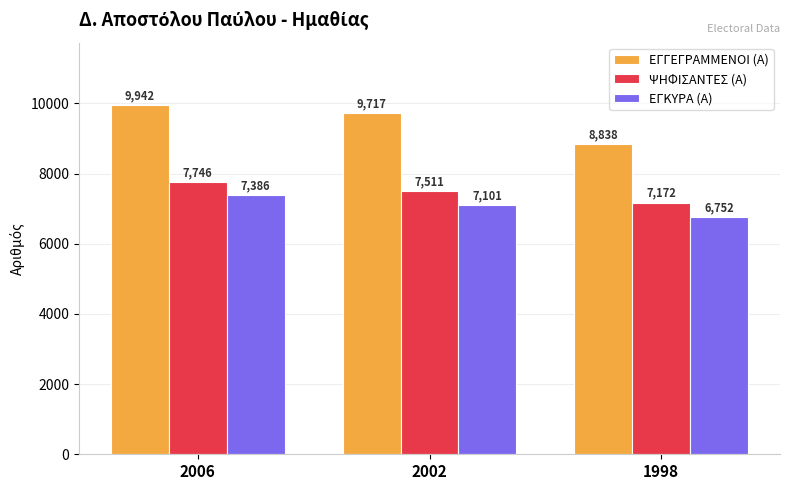

List the labels in order of ΕΓΚΥΡΑ (Α) value, largest first.

2006, 2002, 1998